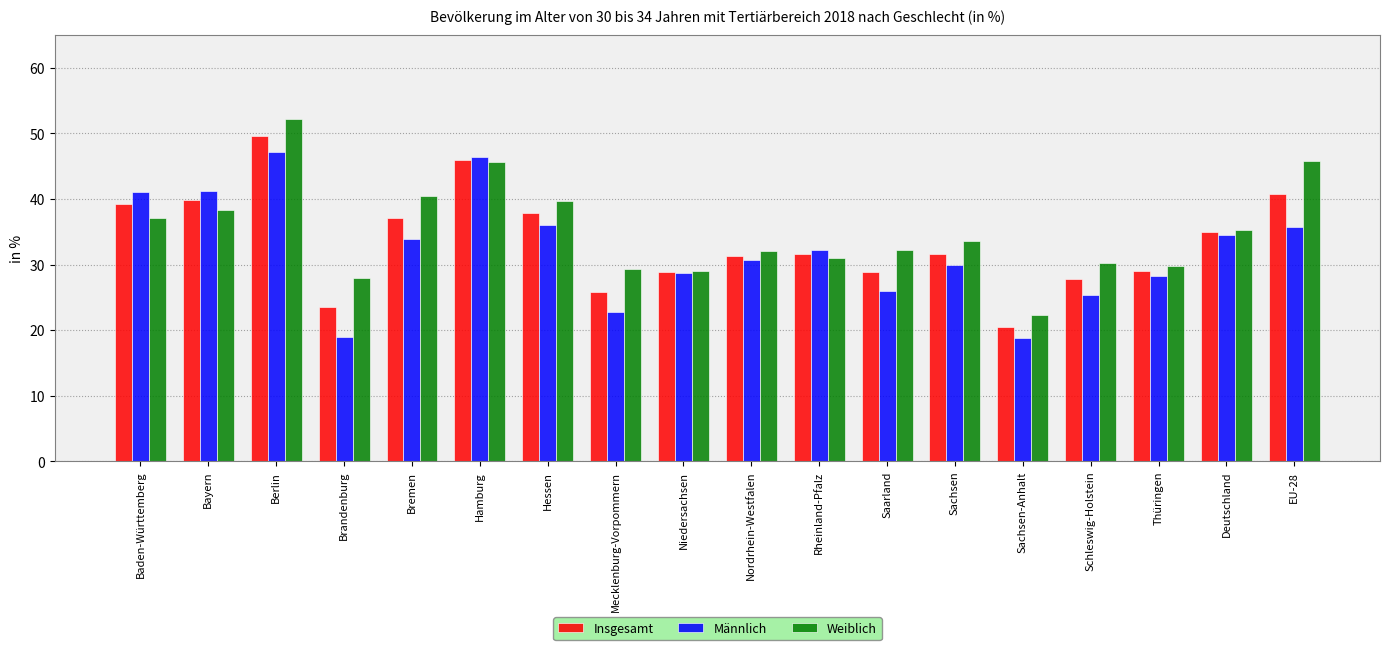

What is the label of the 18th bar from the right?

Baden-Württemberg